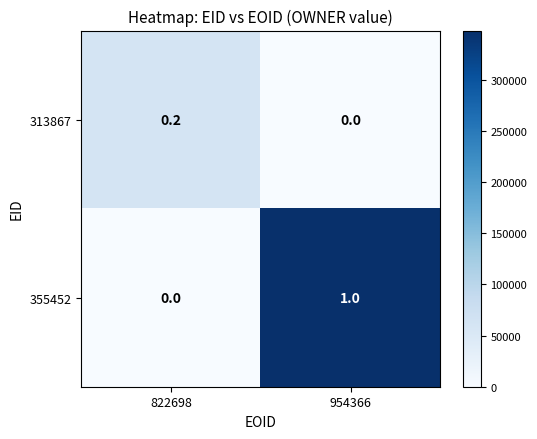

Which series has the largest total across all categories?

355452